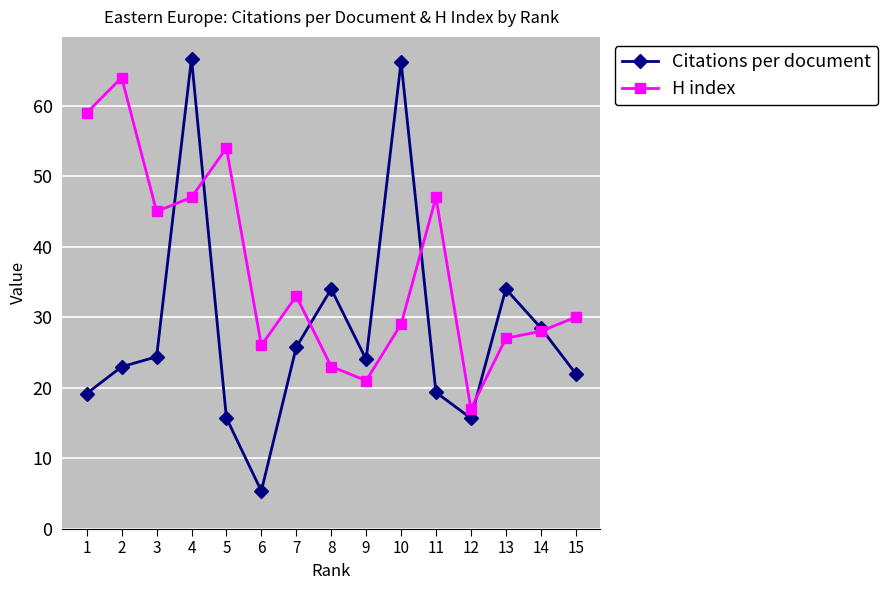

What is the highest value of the H index series?

64.0